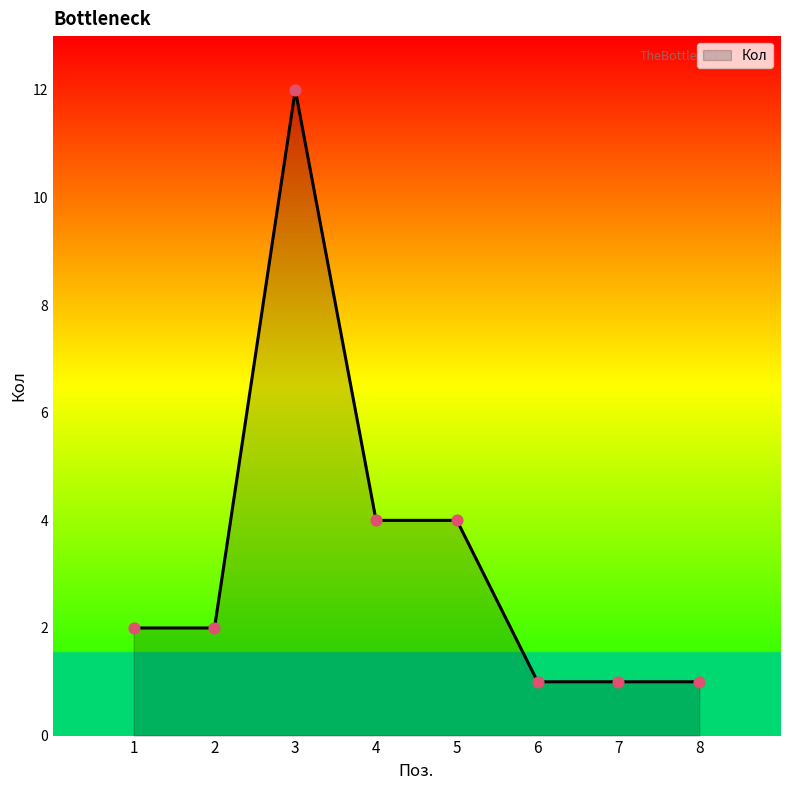

What is the change in value from 1 to 5?

+2